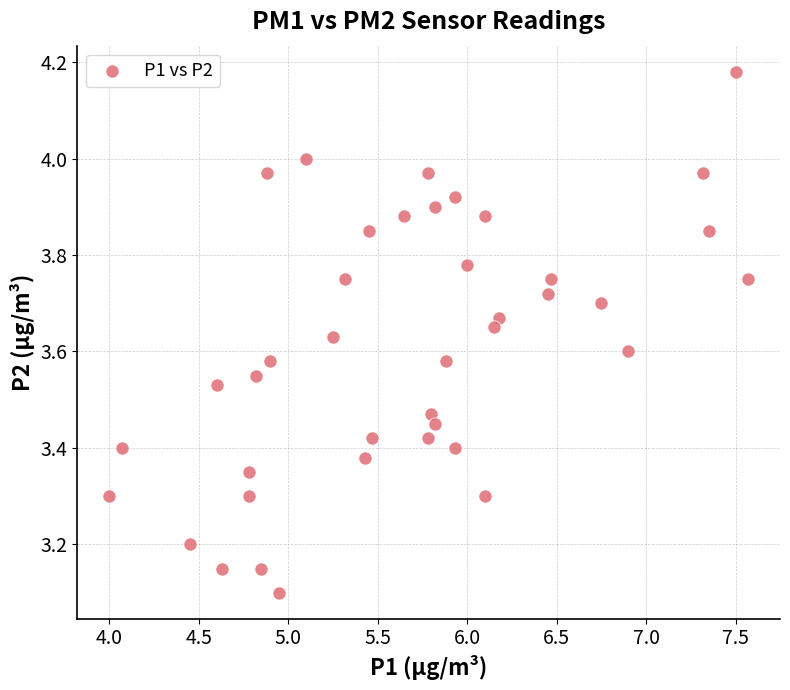

What is the range of Y values (max minus min)?

1.1